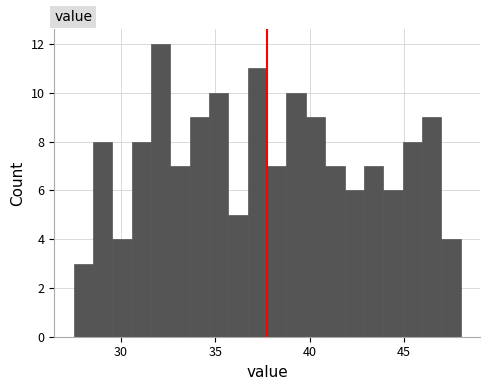

Around what value on the x-axis is the tallest bar? Give the approximate position of its centre, as read against the axis.

32.0